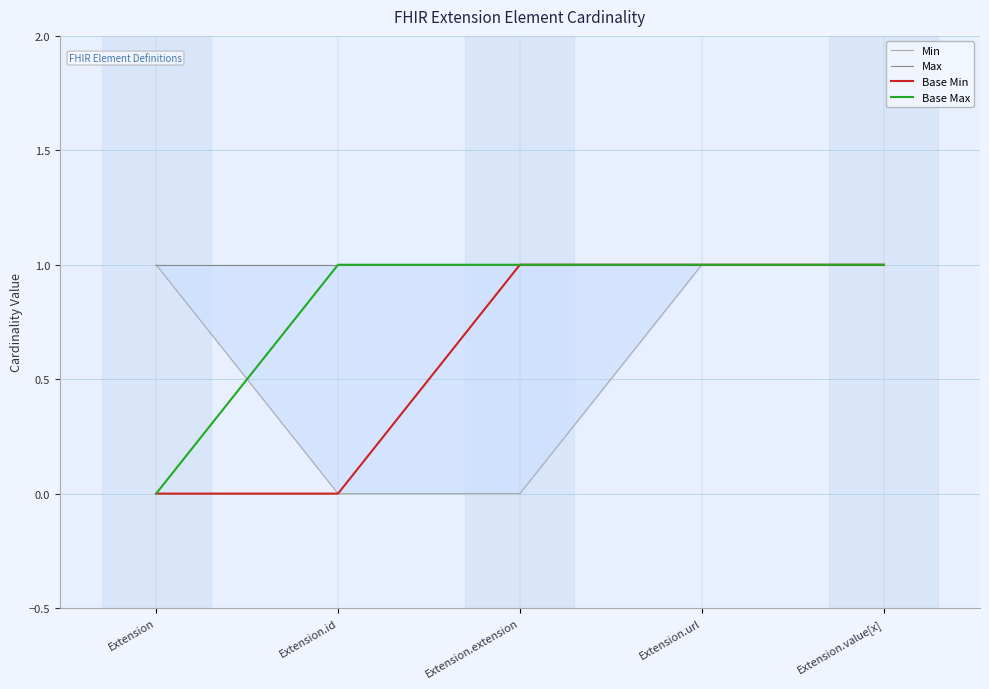

Does the chart display data point markers on the line(s)?

No